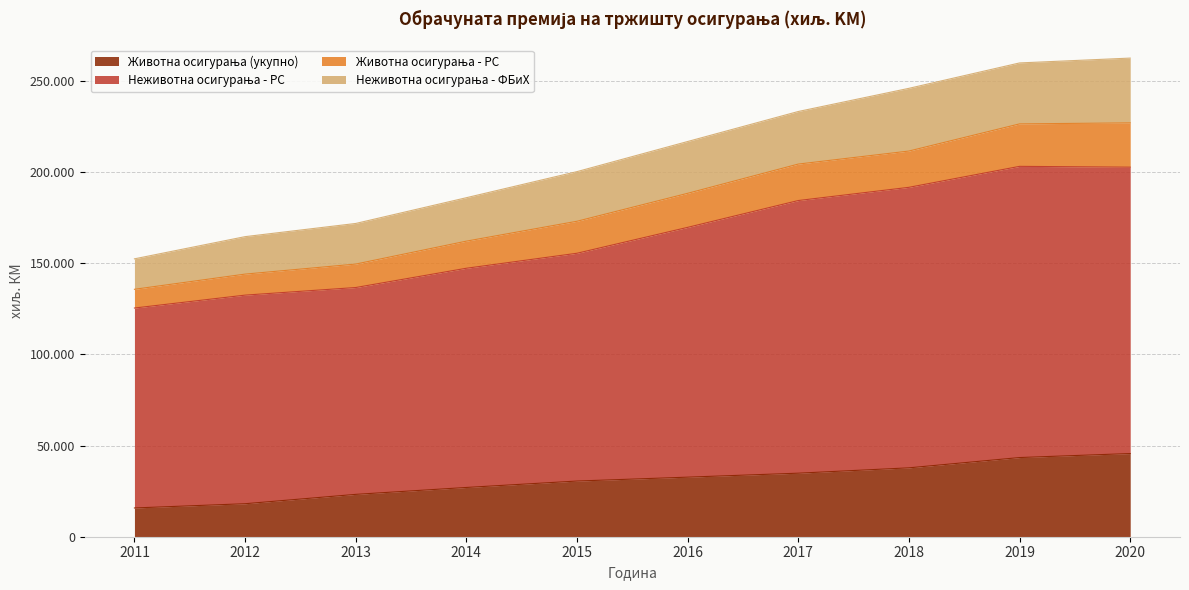

True or false: Животна осигурања - РС and Животна осигурања (укупно) intersect in this chart.

False